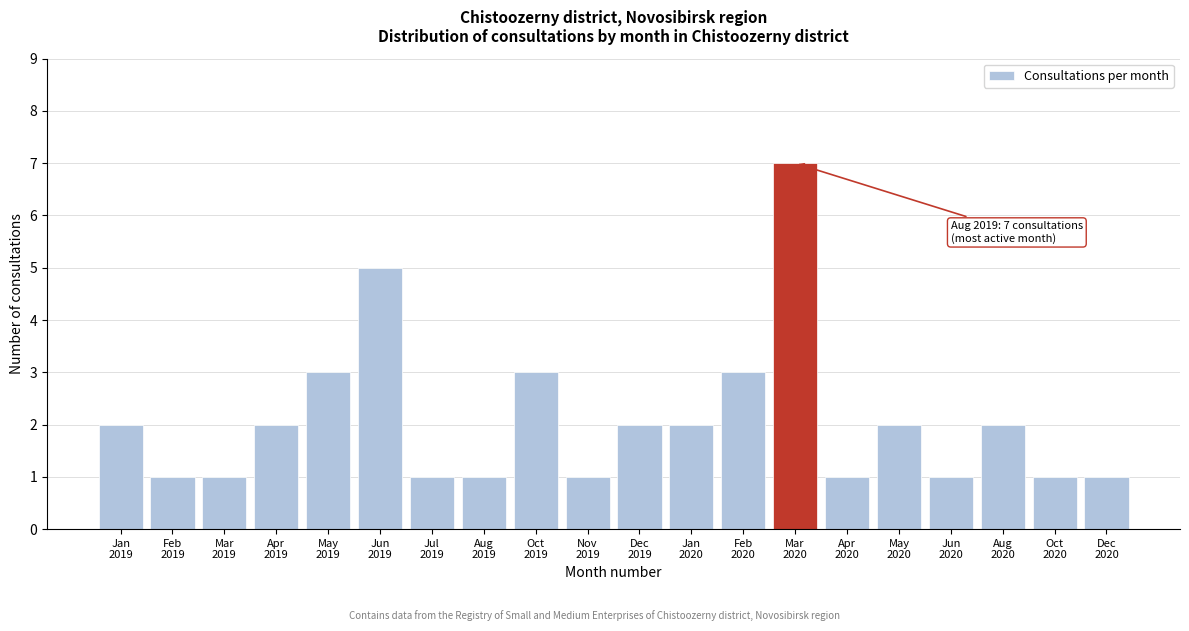

Reading left to right, list all the values displayed in this chart.

2	1	1	2	3	5	1	1	3	1	2	2	3	7	1	2	1	2	1	1